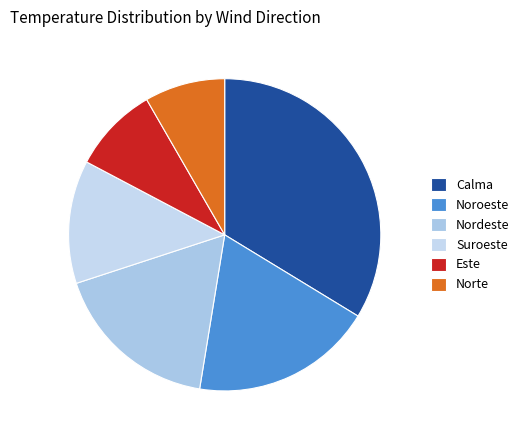

Rank the categories by value from lowest to highest.

Norte, Este, Suroeste, Nordeste, Noroeste, Calma